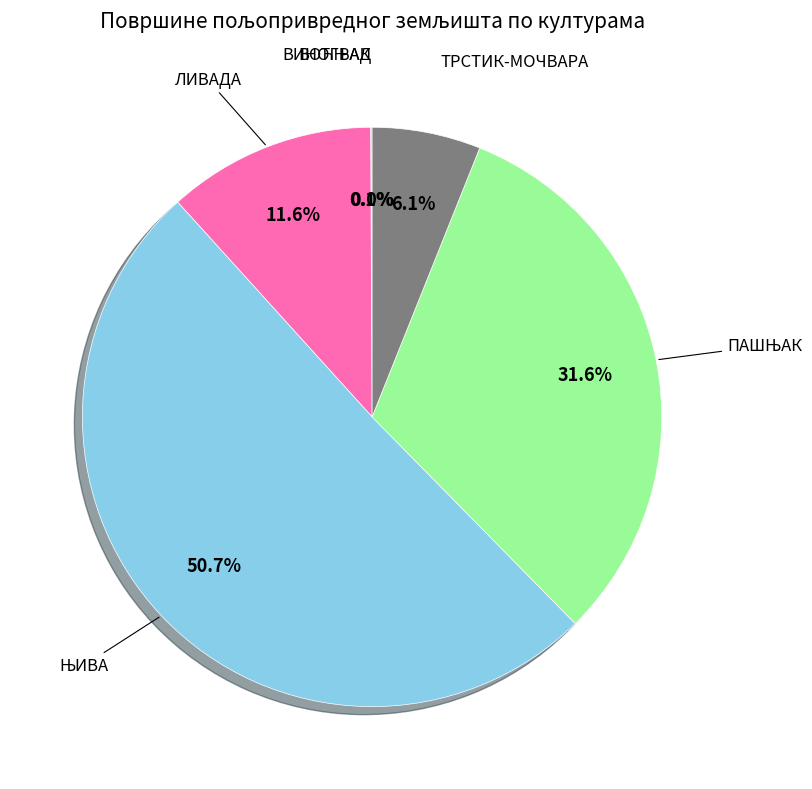

Which slice is the largest?

ЊИВА